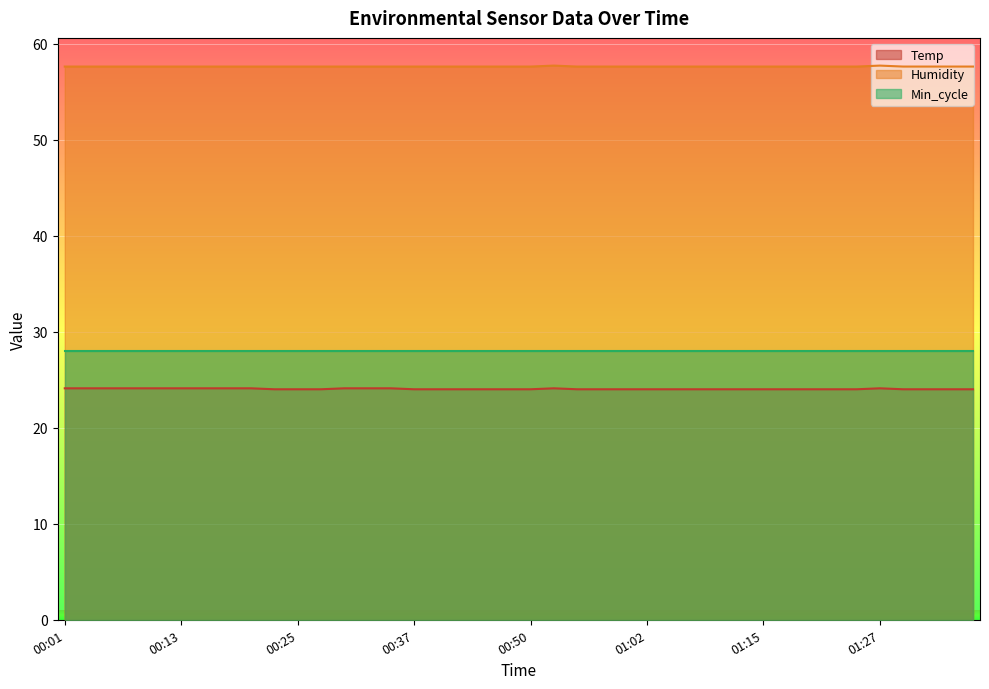

Between 00:42 and 00:47, which is larger?

00:42